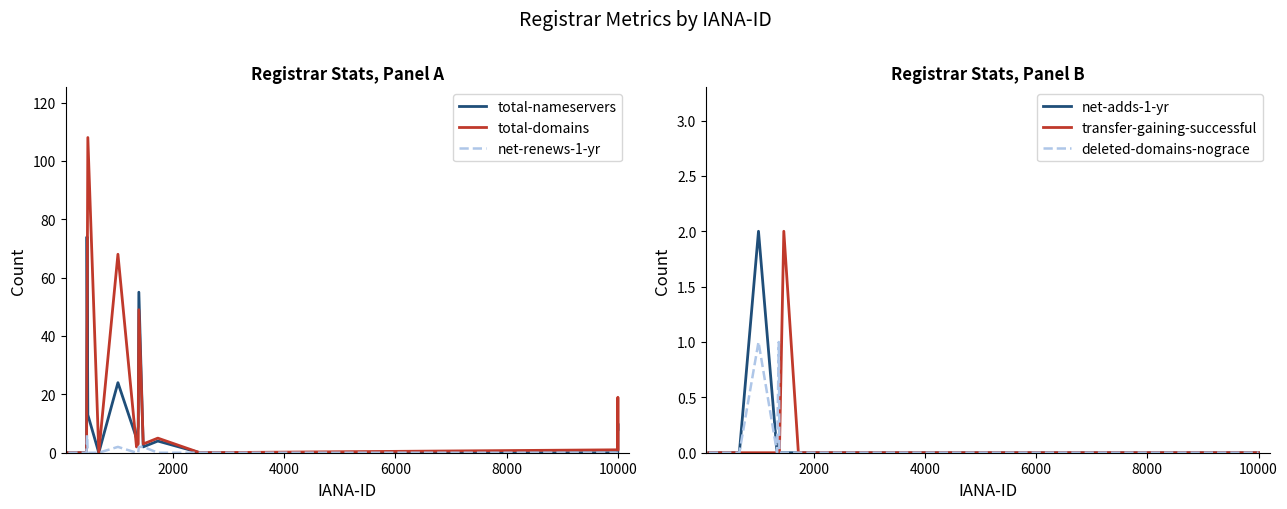

True or false: deleted-domains-nograce and net-adds-1-yr intersect in this chart.

False